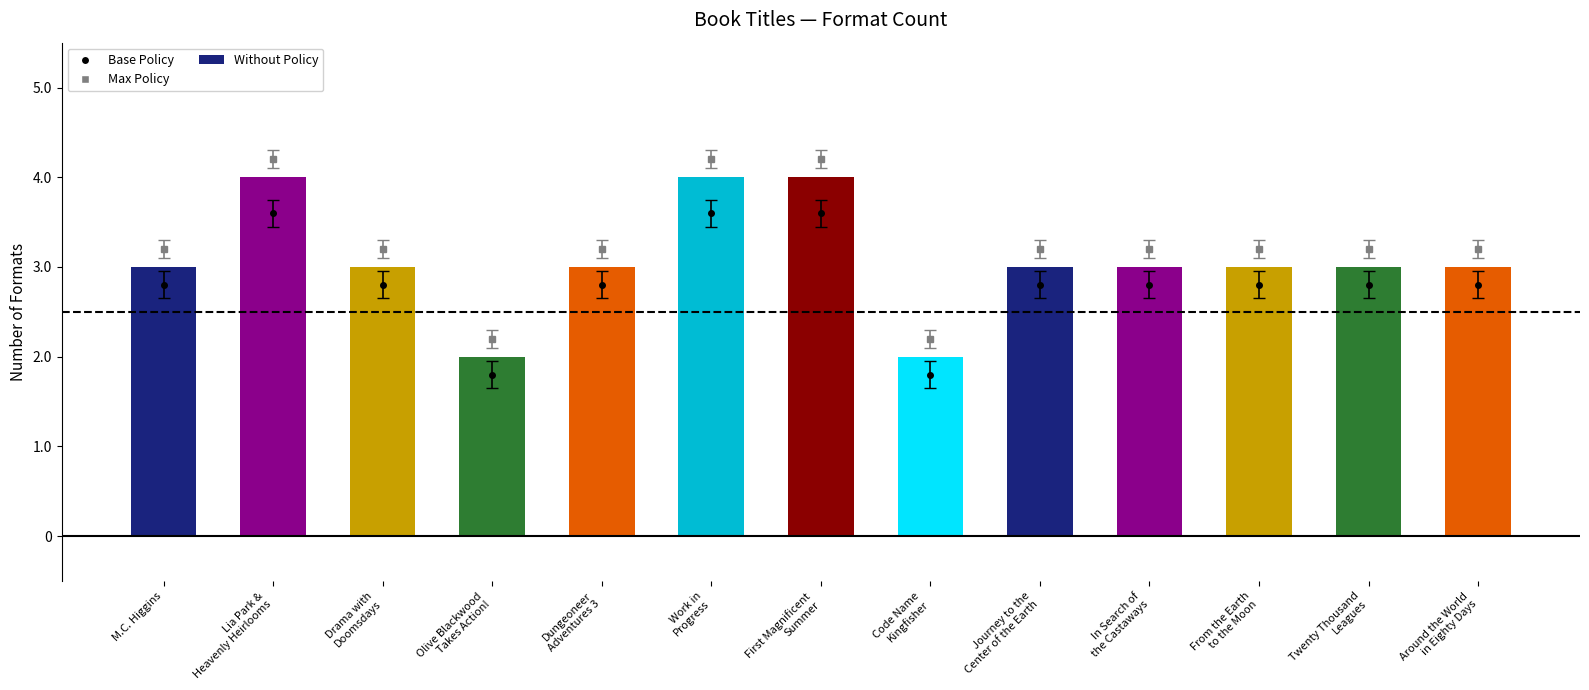

Between Drama with
Doomsdays and In Search of
the Castaways, which is larger?

Drama with
Doomsdays